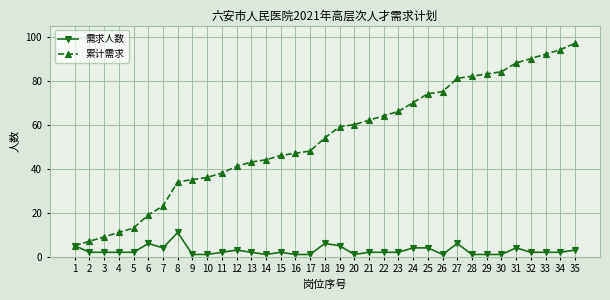

True or false: 累计需求 has more than 0 points higher than both neighbors.

False